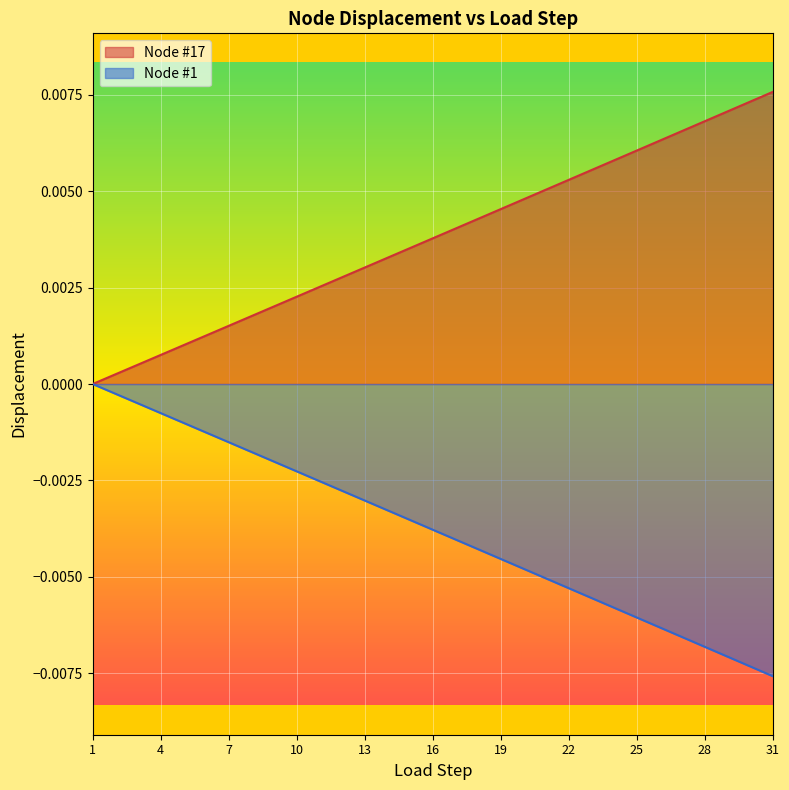

At 30, list the series in order from largest to smallest.

Node #17, Node #1